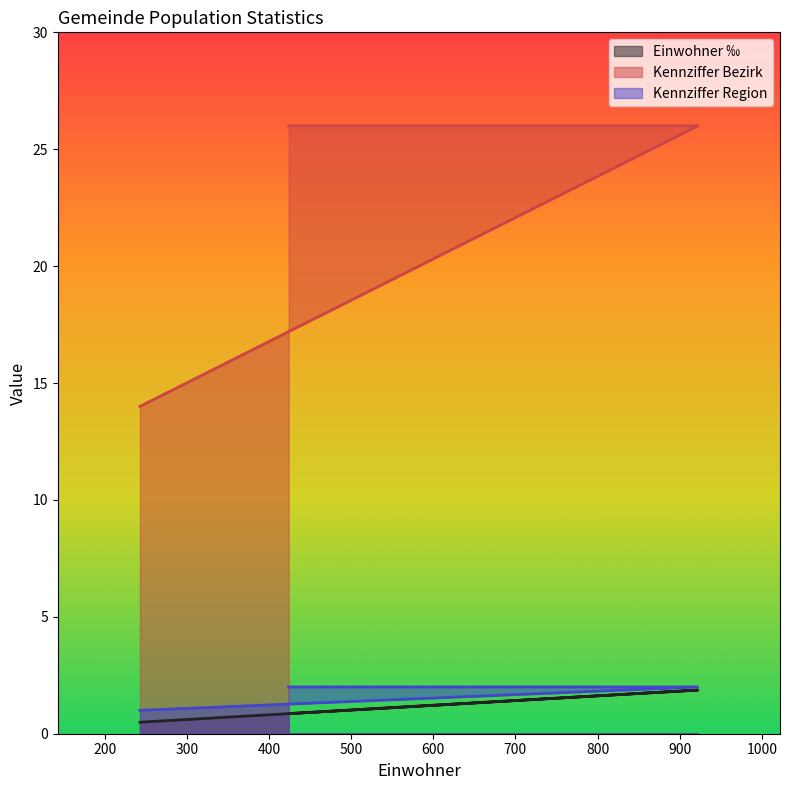

What is the maximum value for Kennziffer Bezirk?

26.0